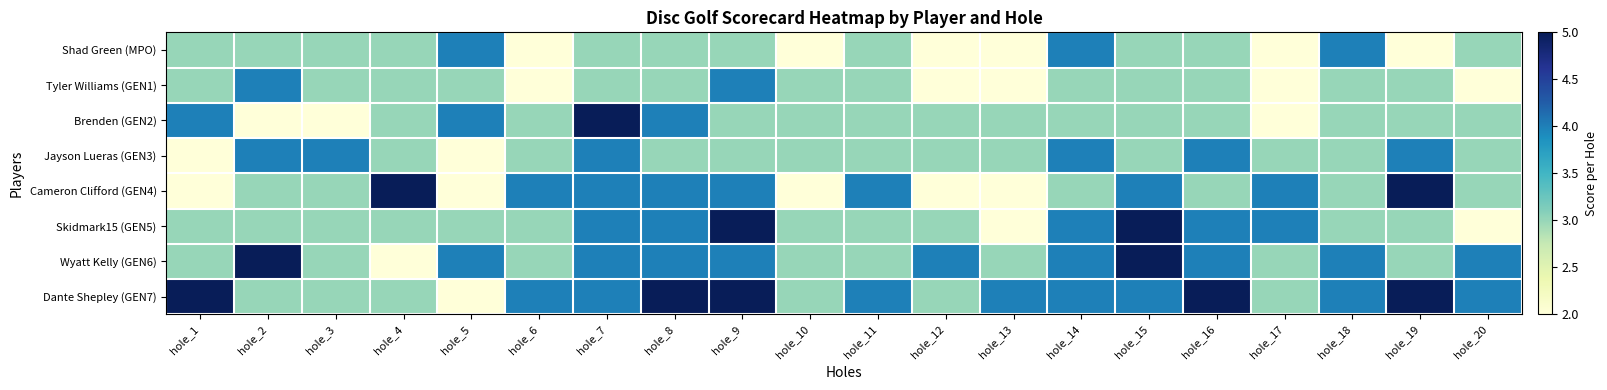

Which series has the largest total across all categories?

Dante Shepley (GEN7)